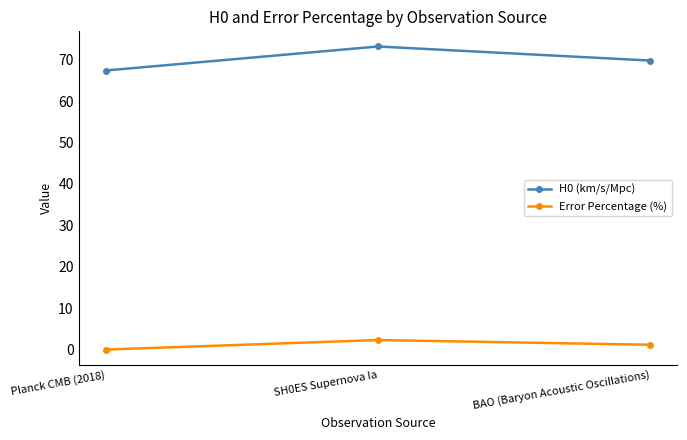

What is the difference between the highest and lowest values at SH0ES Supernova Ia?

70.9